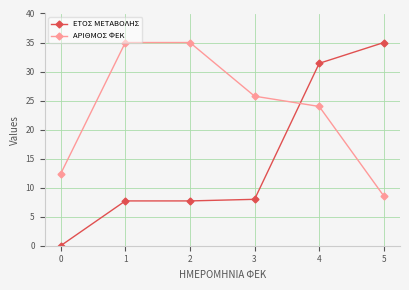

How many lines are shown in the chart?

2